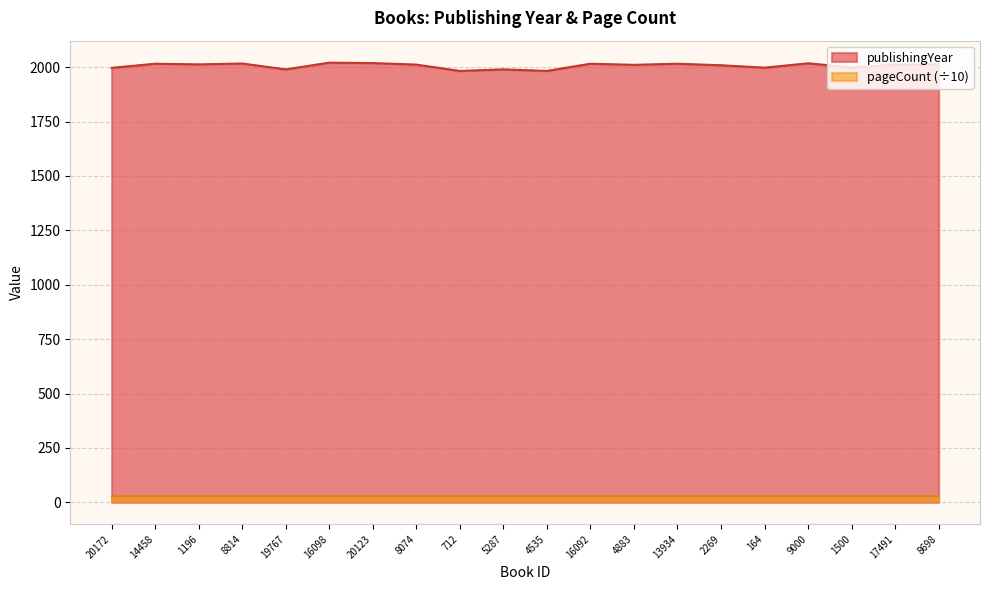

What is the greatest value displayed?

2021.0